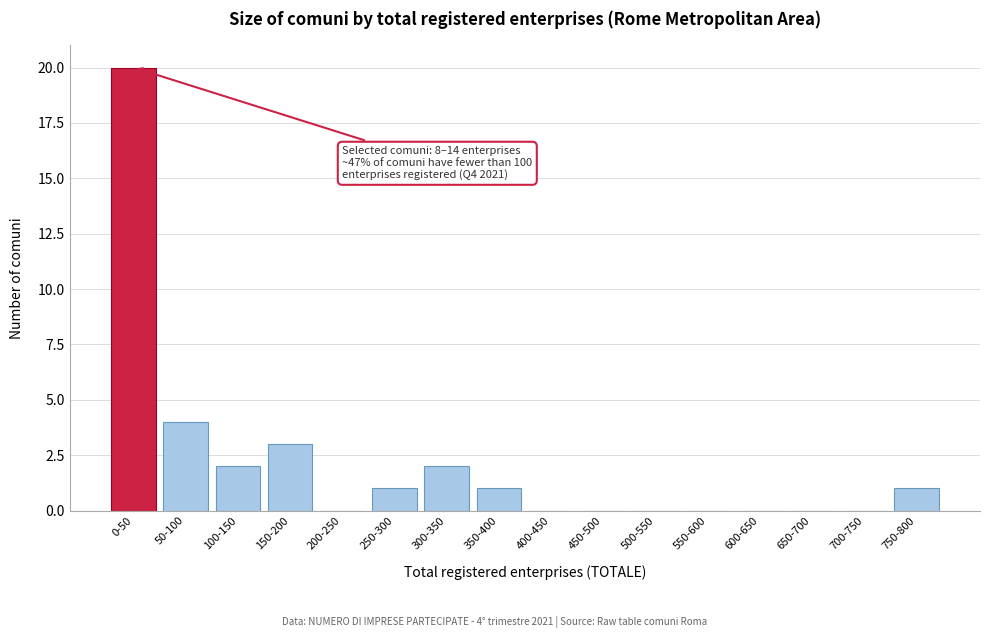

Reading left to right, extract all data points from this chart.

0-50=20	50-100=4	100-150=2	150-200=3	200-250=0	250-300=1	300-350=2	350-400=1	400-450=0	450-500=0	500-550=0	550-600=0	600-650=0	650-700=0	700-750=0	750-800=1